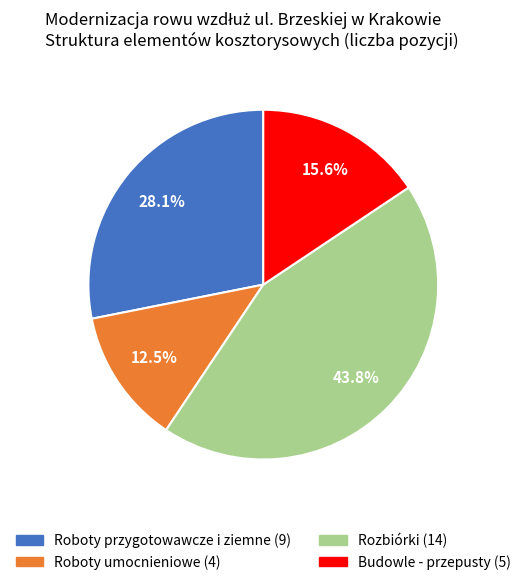

How many segments does this pie chart have?

4